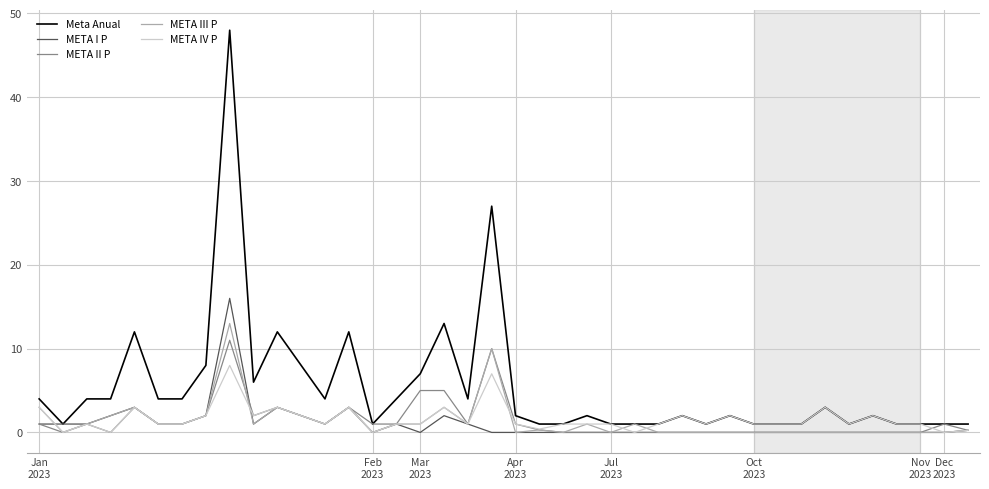

How many lines are shown in the chart?

5